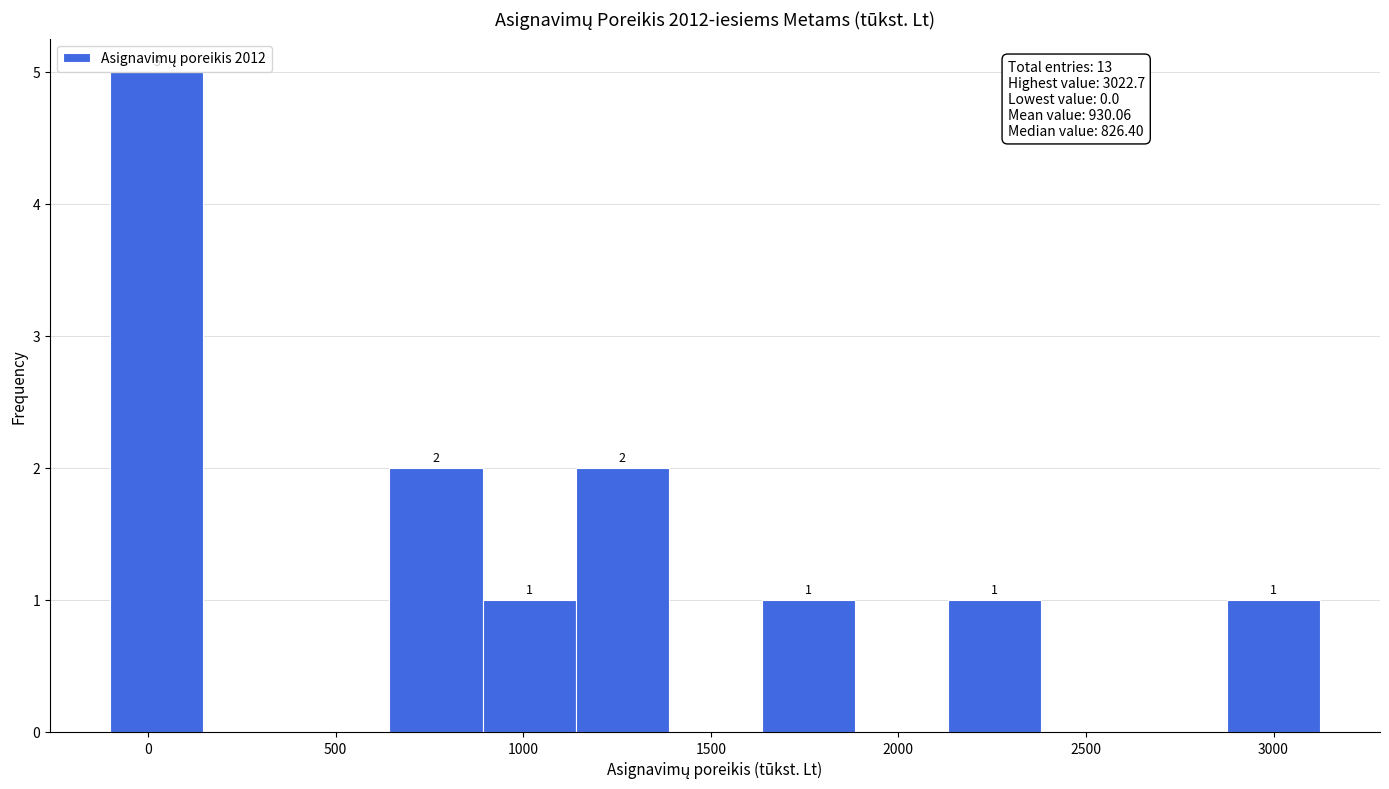

Over which range of the x-axis is the bar tallest?

-100 to 150